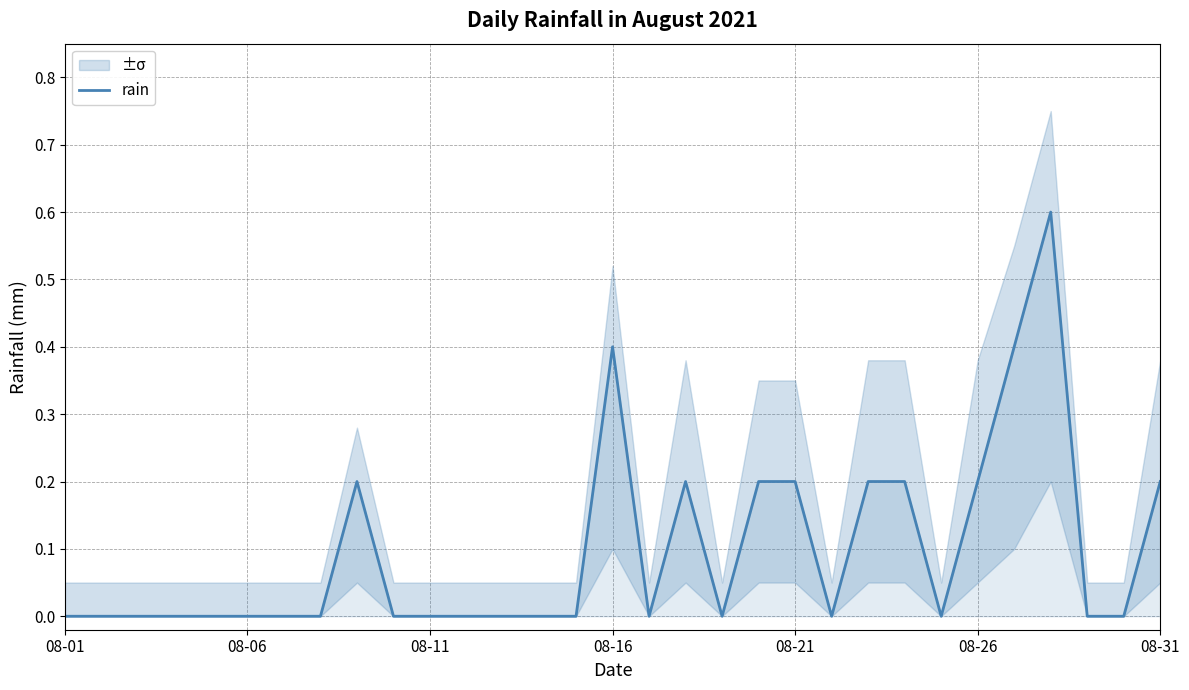

What is the difference between the maximum and minimum values?

0.6